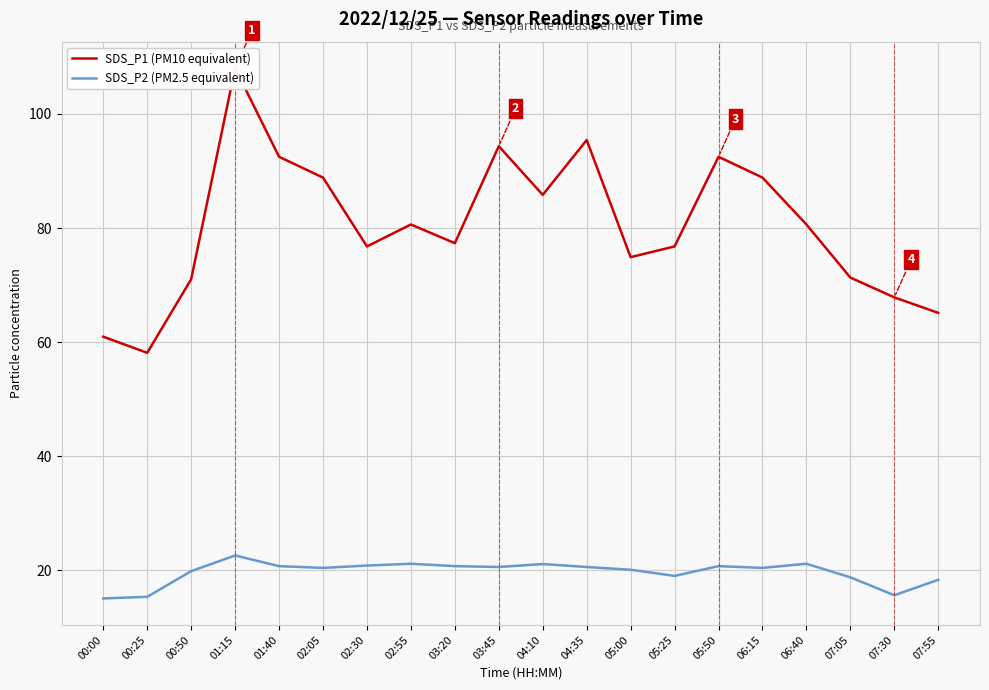

What is the label of the 6th point from the left?

02:05